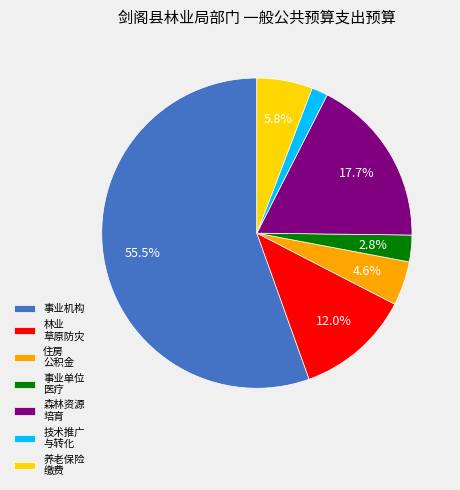

To the nearest percent, what is the difference between the largest and smallest slice percentages?

54%